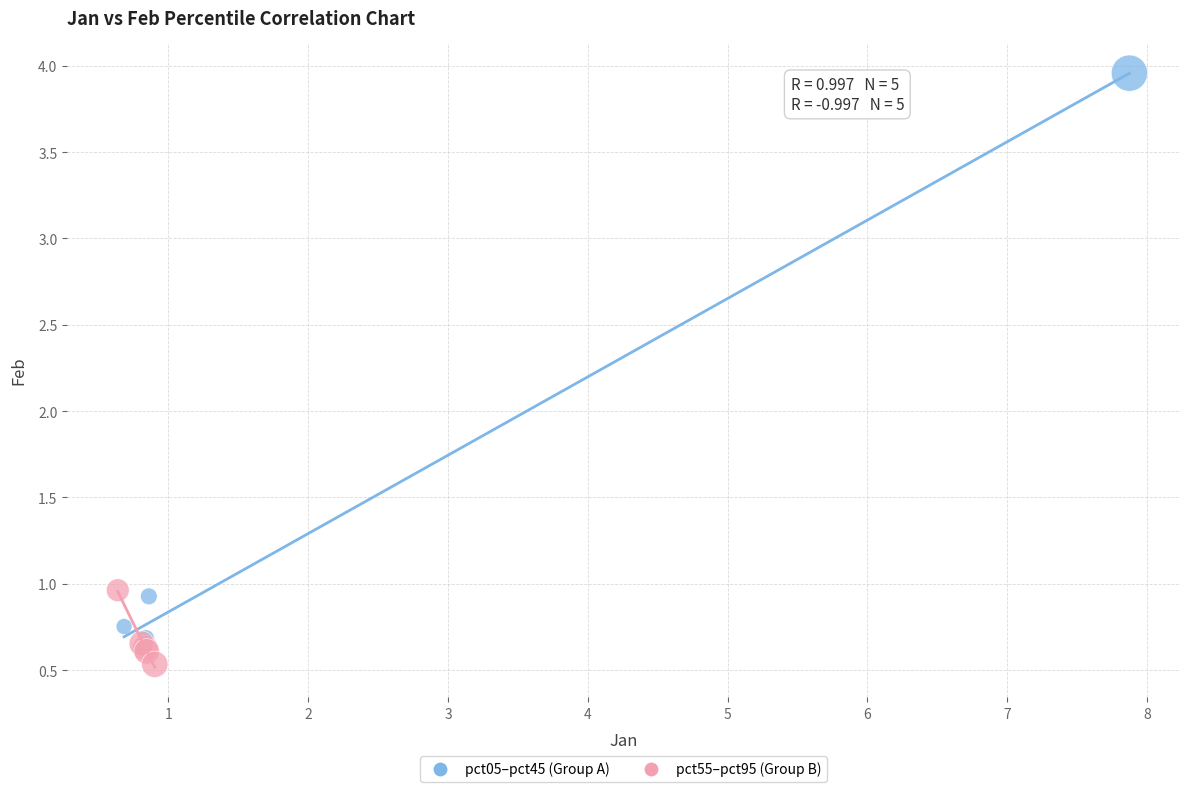

Which series contains the lowest Y value?

pct55–pct95 (Group B)